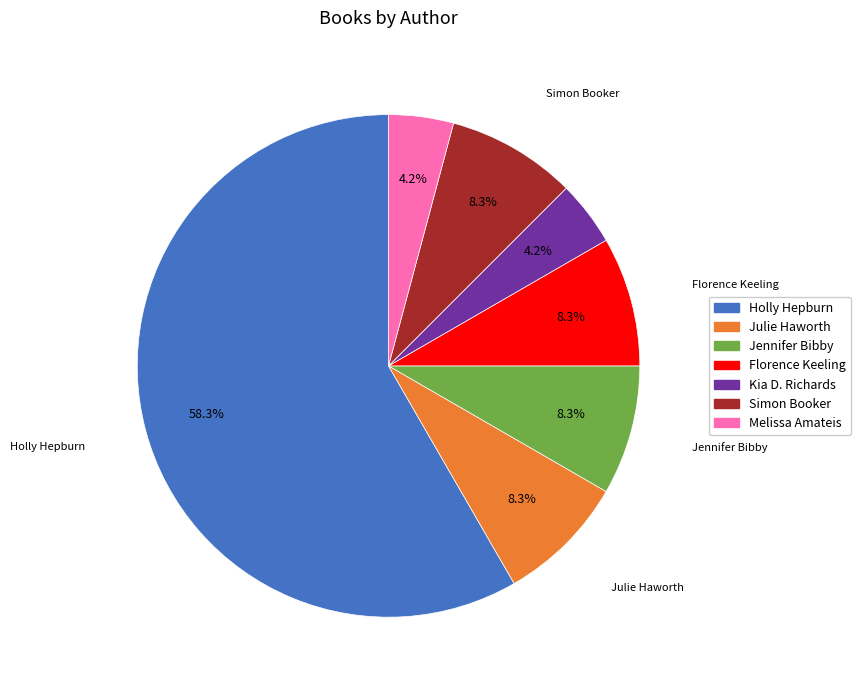

What is the total percentage of Julie Haworth and Kia D. Richards?

12.5%